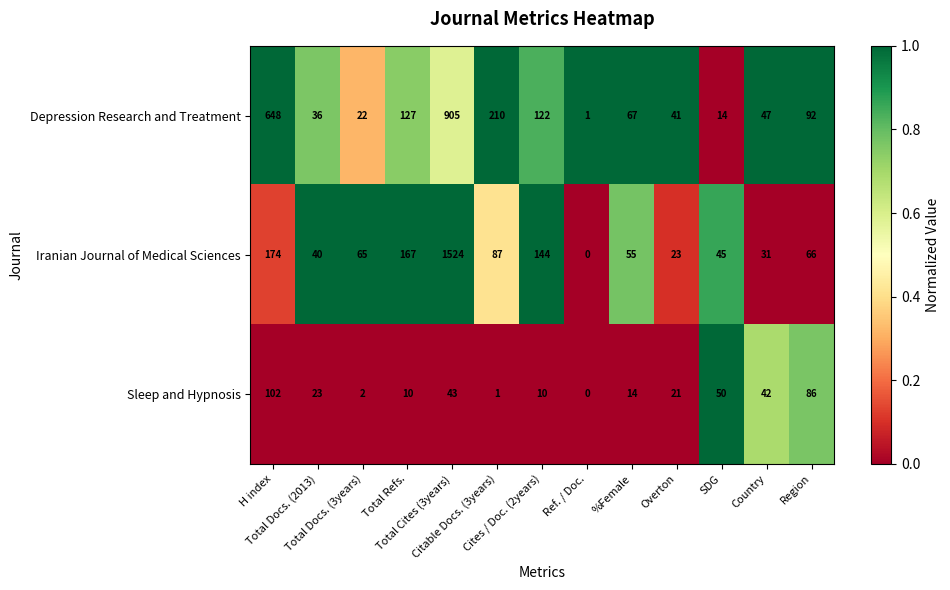

What is the difference between the maximum and second lowest values in the Iranian Journal of Medical Sciences series?

1501